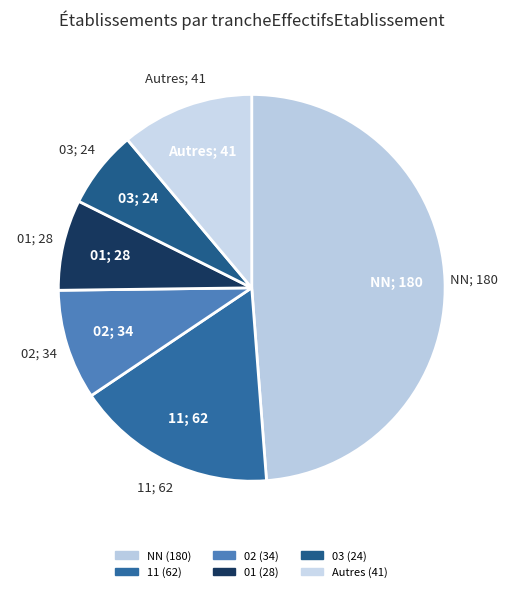

Count the number of slices in the pie.

6